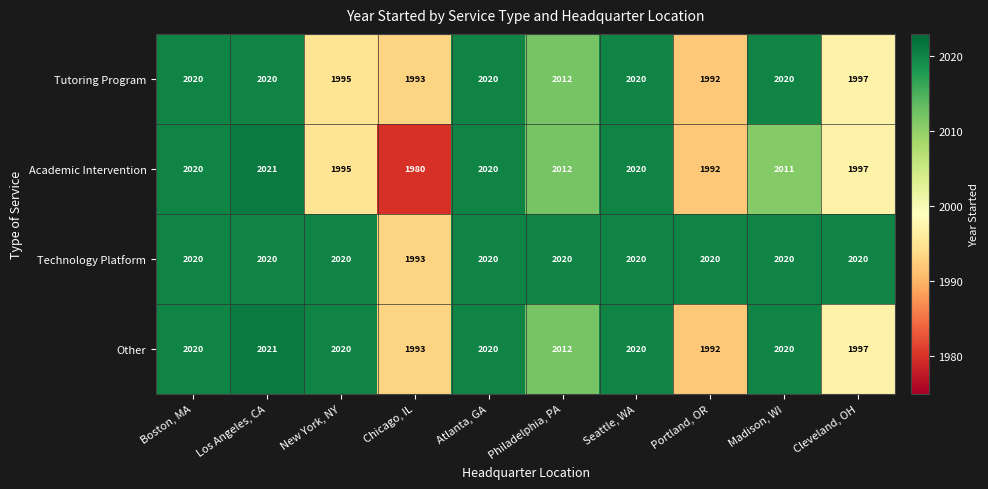

Is the value of Academic Intervention at Cleveland, OH greater than the value of Technology Platform at Chicago, IL?

Yes